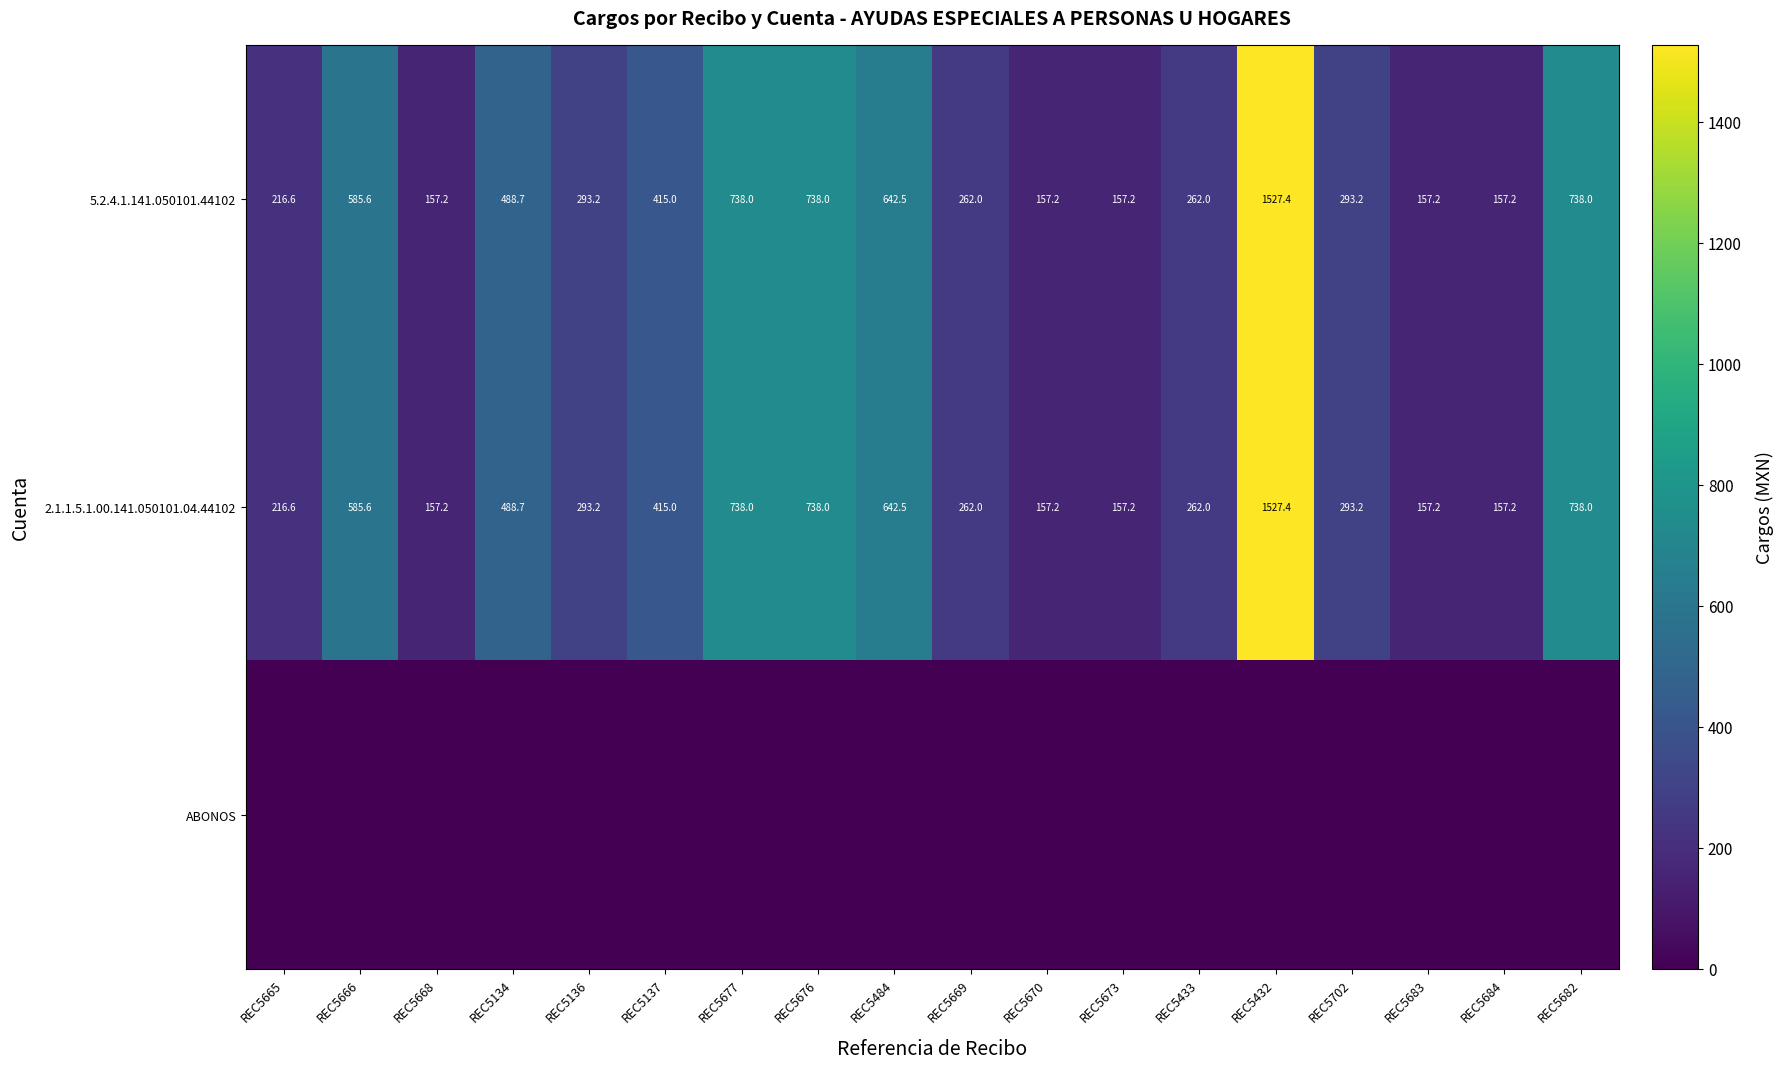

Which category has the highest value across all series?

REC5432